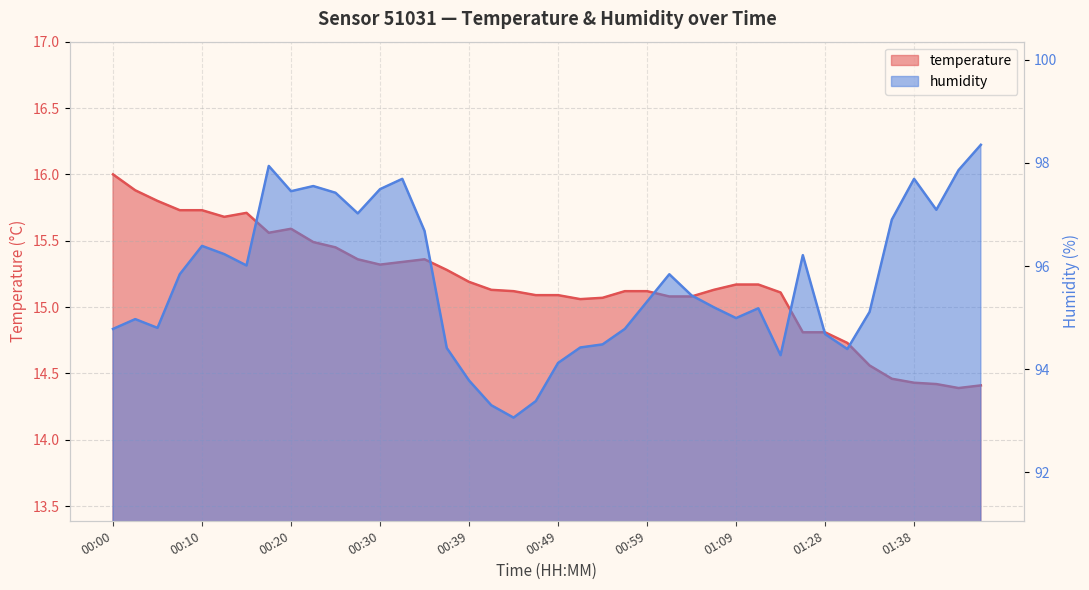

Reading left to right, list all the values displayed in this chart.

temperature: 16.0	15.9	15.8	15.7	15.7	15.7	15.7	15.6	15.6	15.5	15.4	15.4	15.3	15.3	15.4	15.3	15.2	15.1	15.1	15.1	15.1	15.1	15.1	15.1	15.1	15.1	15.1	15.1	15.2	15.2	15.1	14.8	14.8	14.7	14.6	14.5	14.4	14.4	14.4	14.4
humidity: 94.8	95.0	94.8	95.8	96.4	96.2	96.0	97.9	97.5	97.5	97.4	97.0	97.5	97.7	96.7	94.4	93.8	93.3	93.1	93.4	94.1	94.4	94.5	94.8	95.3	95.8	95.4	95.2	95.0	95.2	94.3	96.2	94.7	94.4	95.1	96.9	97.7	97.1	97.9	98.3